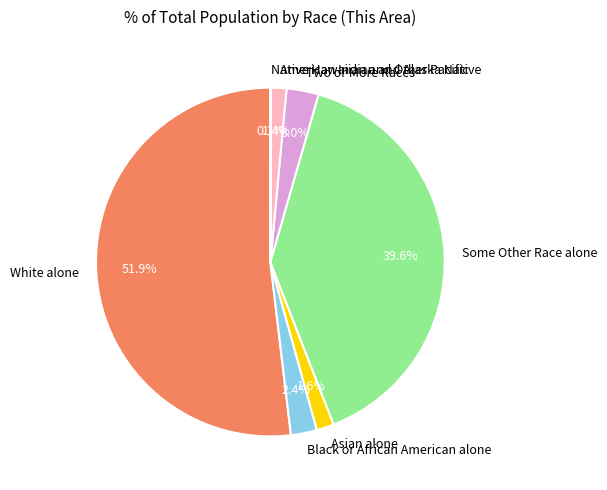

What percentage is NOT represented by American Indian and Alaska Native?

98.6%